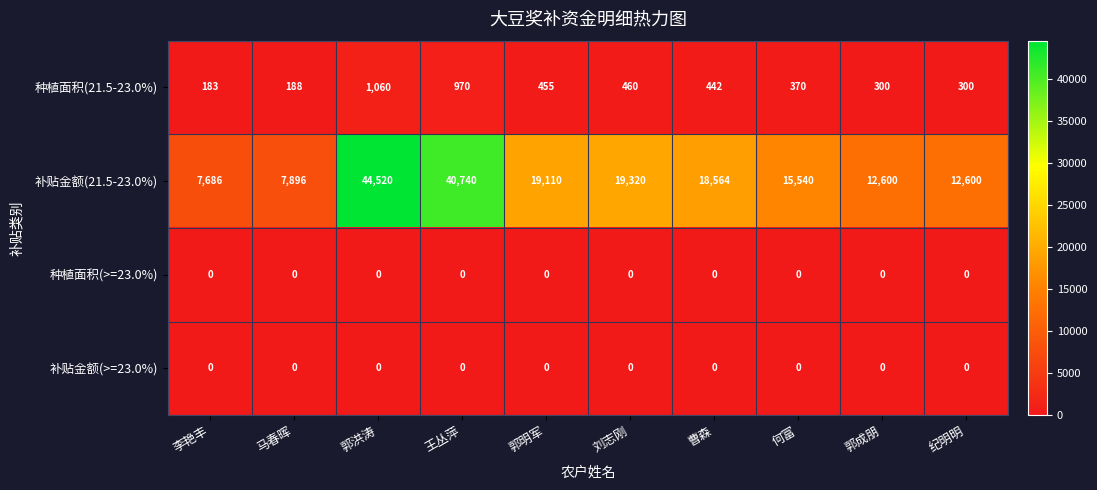

At which label does 种植面积(21.5-23.0%) first exceed 442?

郭洪涛